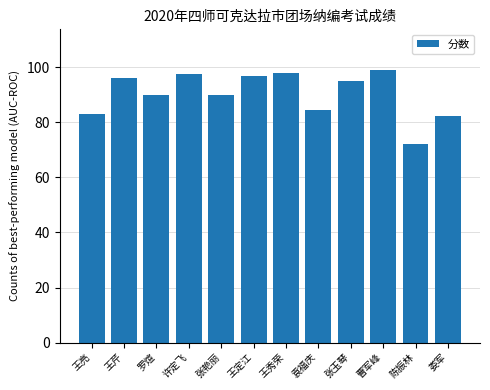

Between 陈振林 and 王定江, which is larger?

王定江